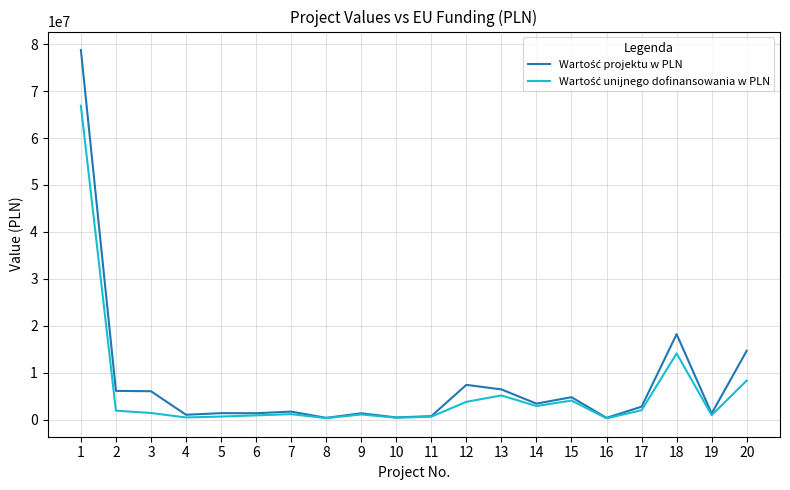

What is the total value across all series at 1?

145654266.9